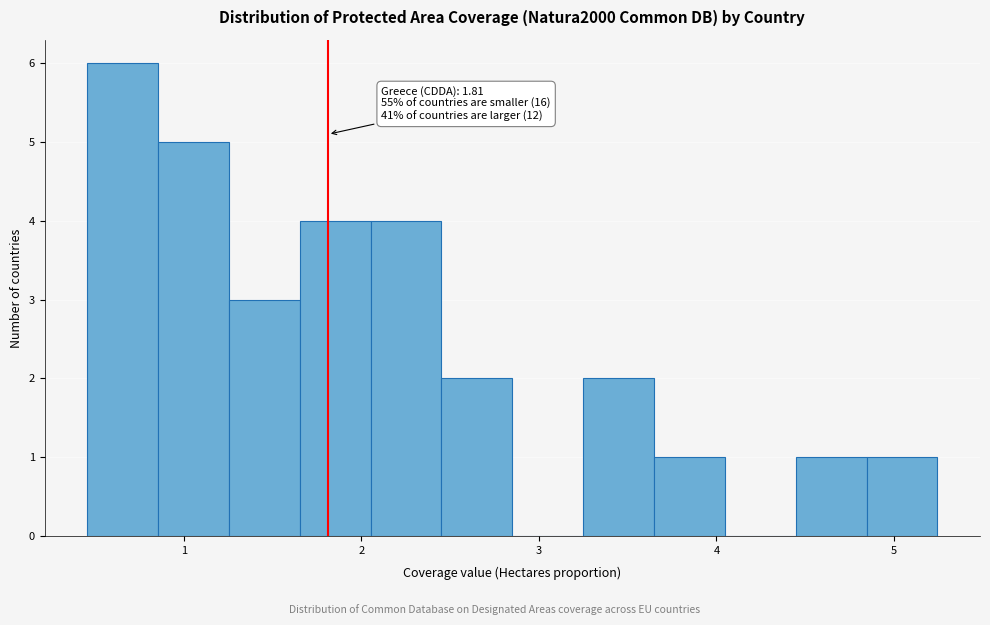

Read against the x-axis, roughly where is the centre of the tallest bar?

0.7